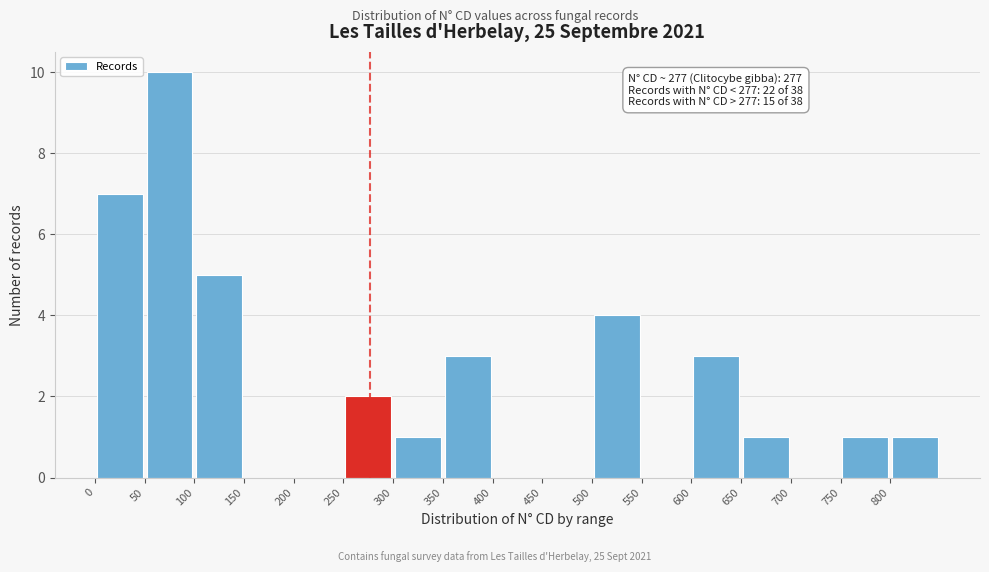

Which range on the x-axis has the tallest bar?

50 to 100